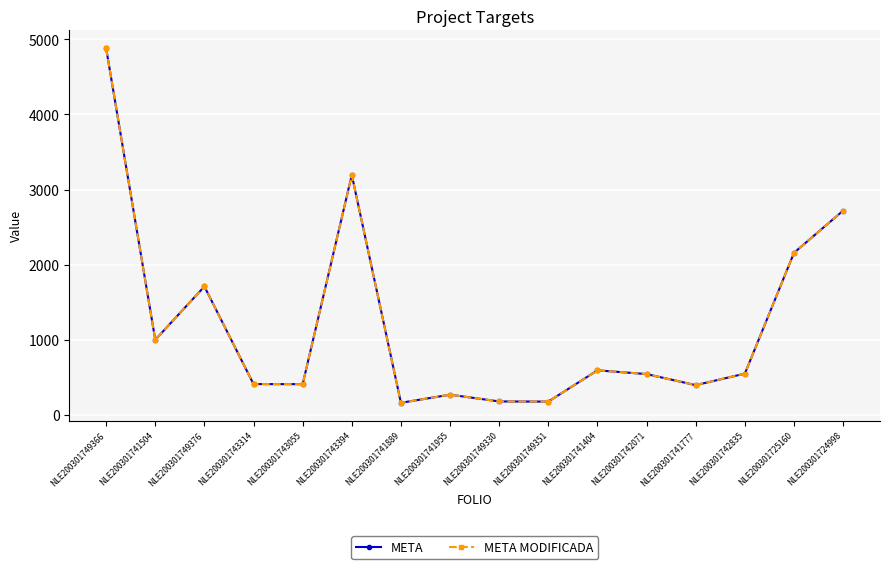

Is this an area chart (filled region under the line)?

No